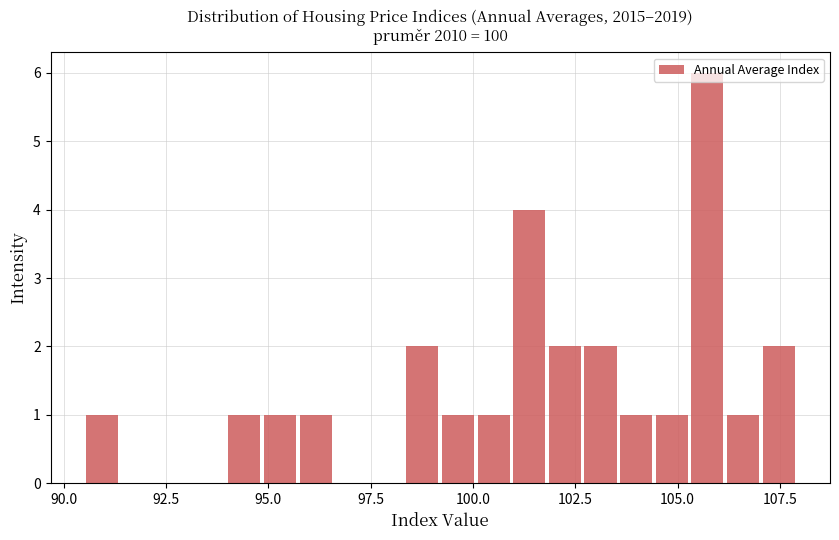

Read against the x-axis, roughly where is the centre of the tallest bar?

105.5